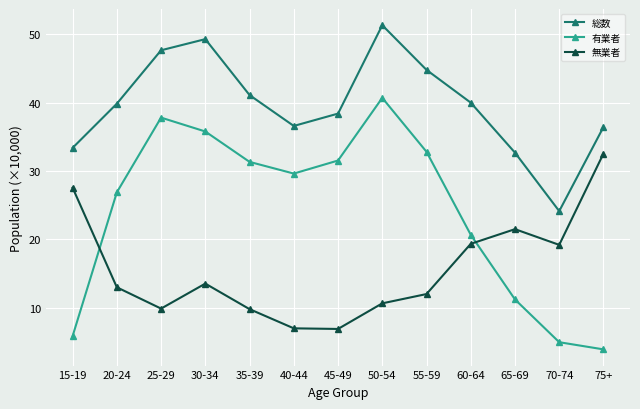

What is the difference between the second highest and minimum values in the 無業者 series?

20.7